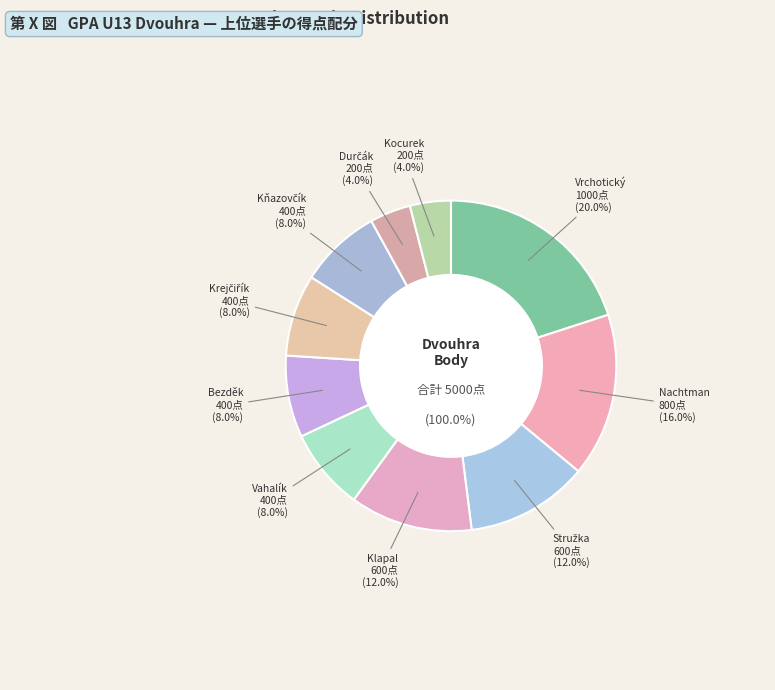

Count the number of slices in the pie.

10